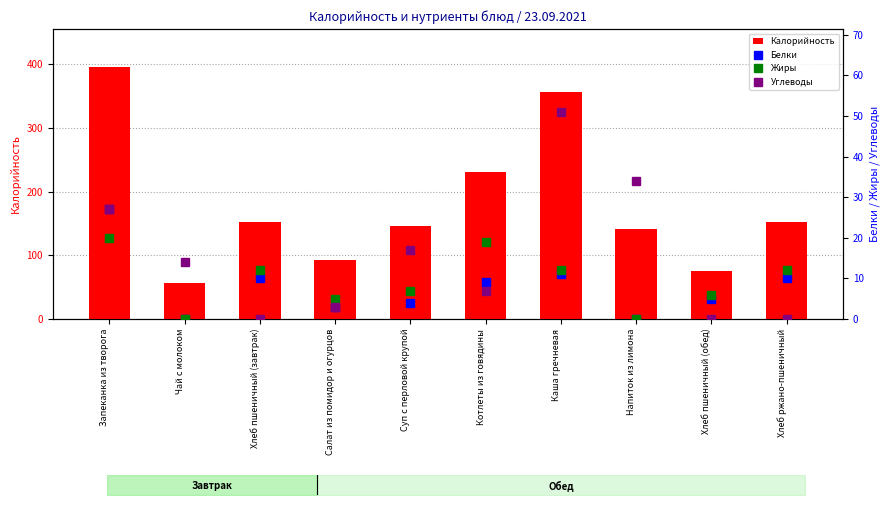

How many data points in Калорийность are less than 152?

5